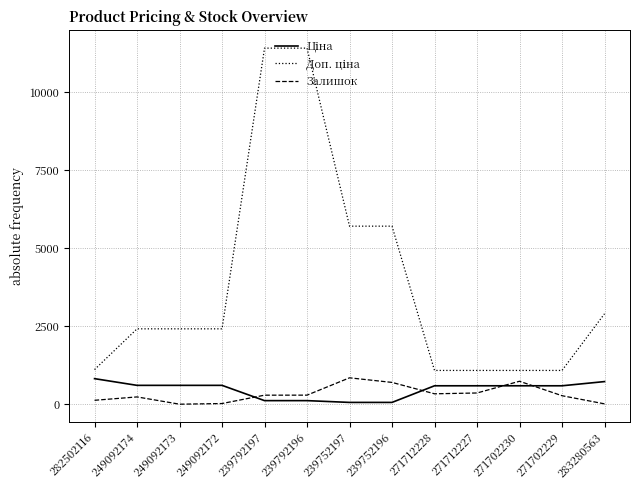

What is the greatest value displayed?

11410.0